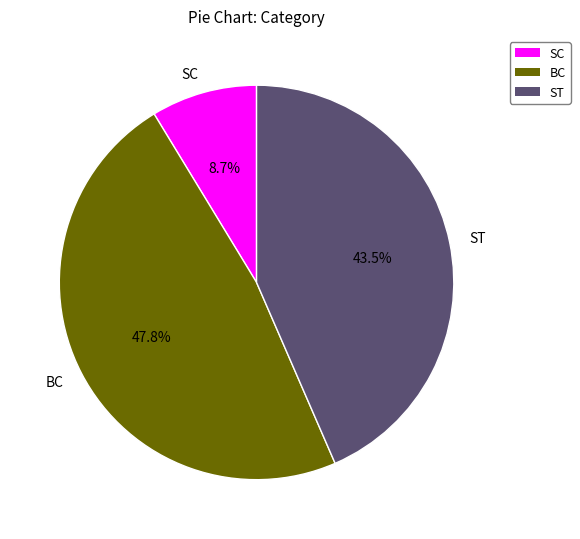

To the nearest percent, what percentage of the pie is SC?

9%